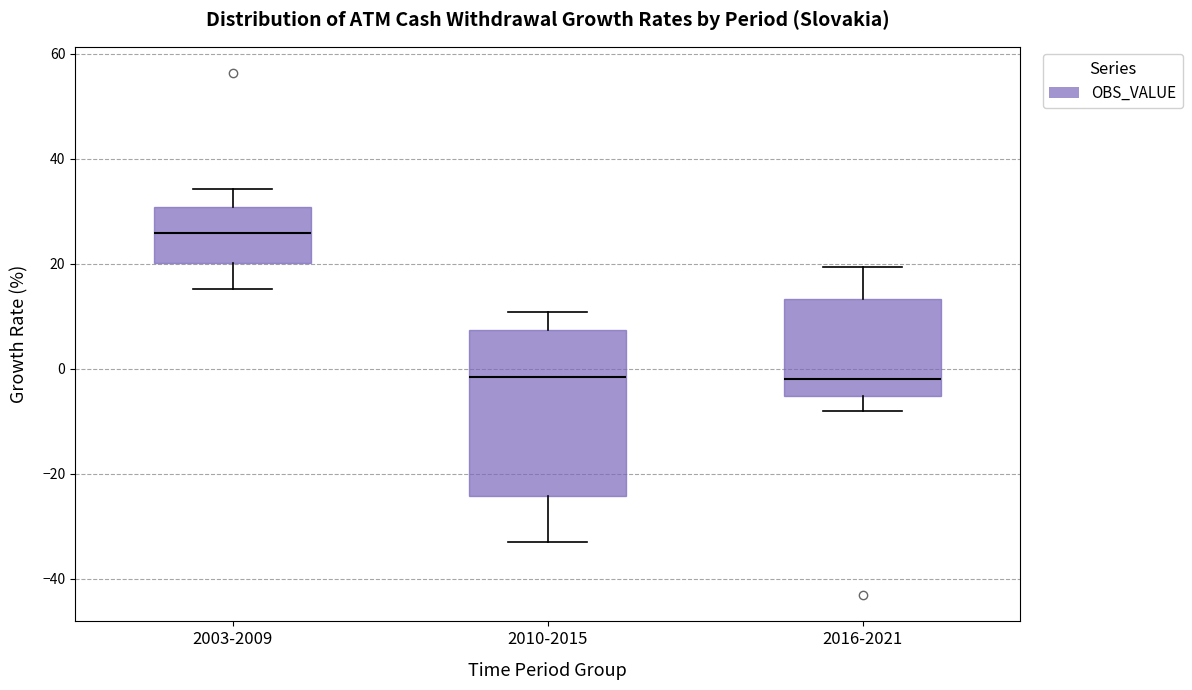

Reading left to right, transcribe this box plot: for each box, give where its median line is, the range the box spans, and where its two whiskers end, as read against the y-axis. The values are not printed on the chart, so give them approximately, as read against the axis.

2003-2009: median 26, box 20 to 30, whiskers 16 to 34
2010-2015: median -2, box -24 to 8, whiskers -34 to 10
2016-2021: median -2, box -6 to 14, whiskers -8 to 20